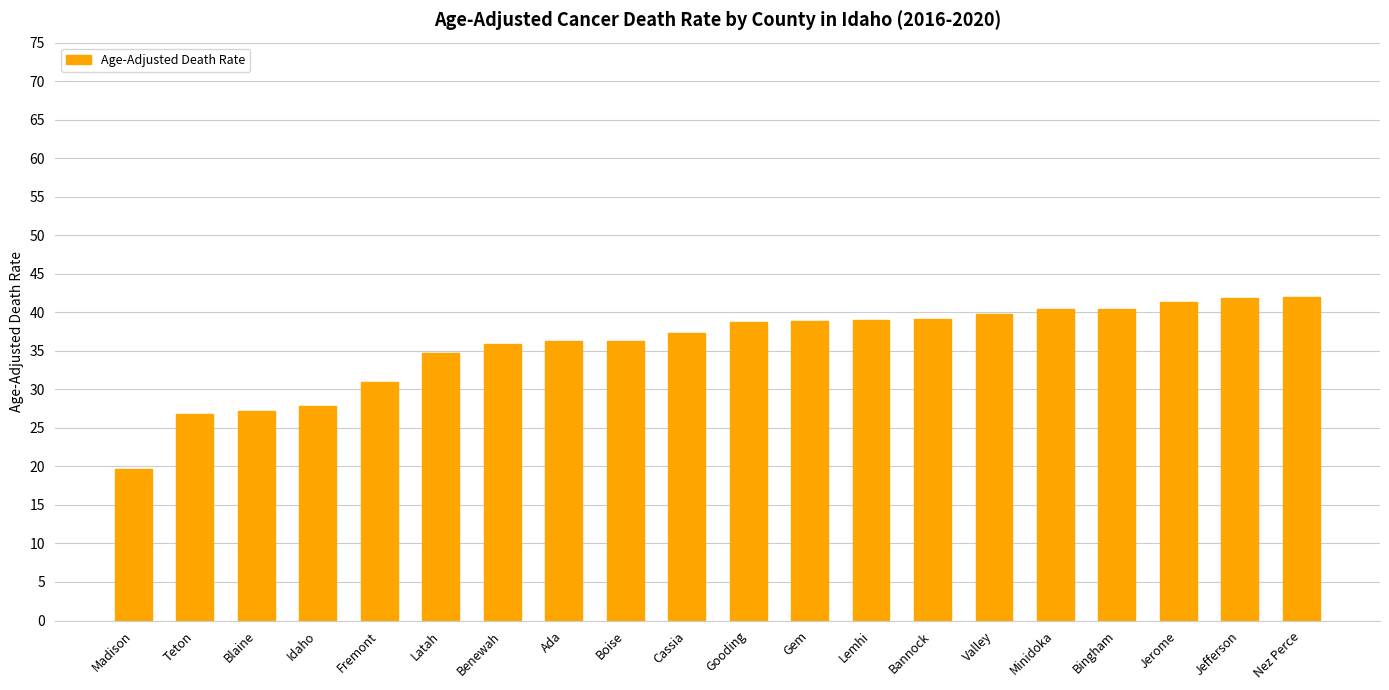

How many bars are there in total?

20